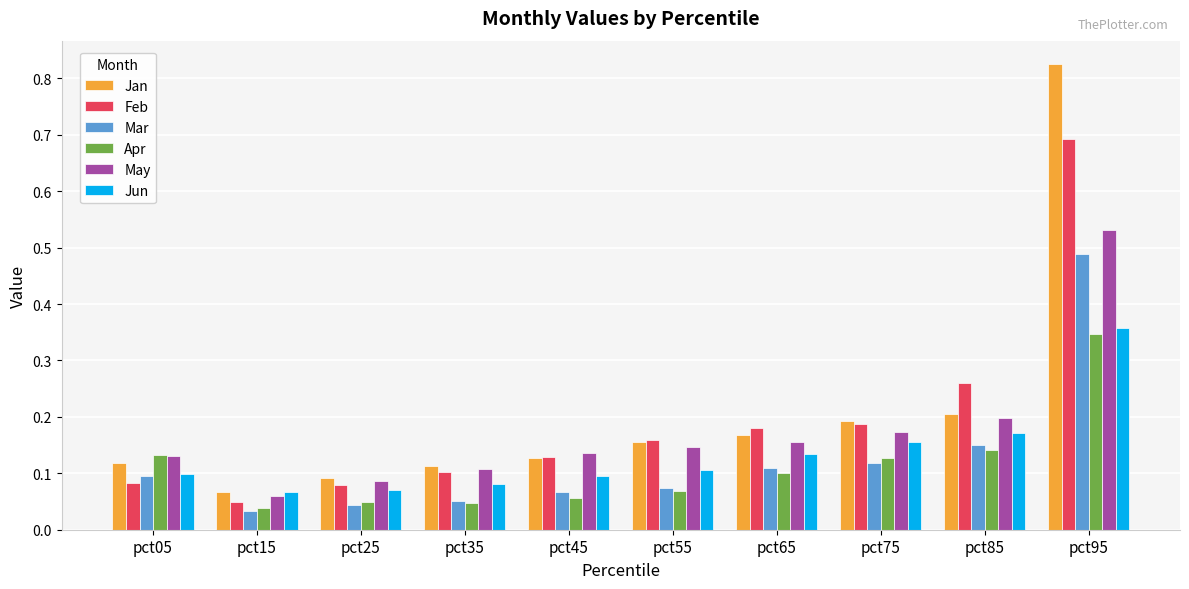

Where is May nearest to the value 0?

pct15